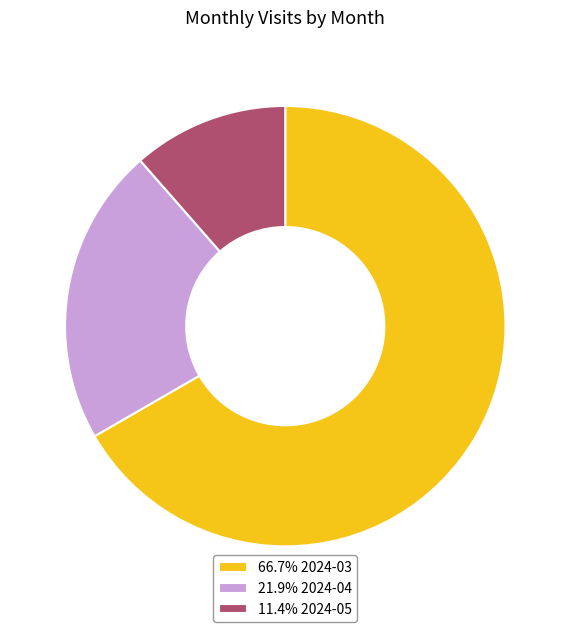

Count the number of slices in the pie.

3